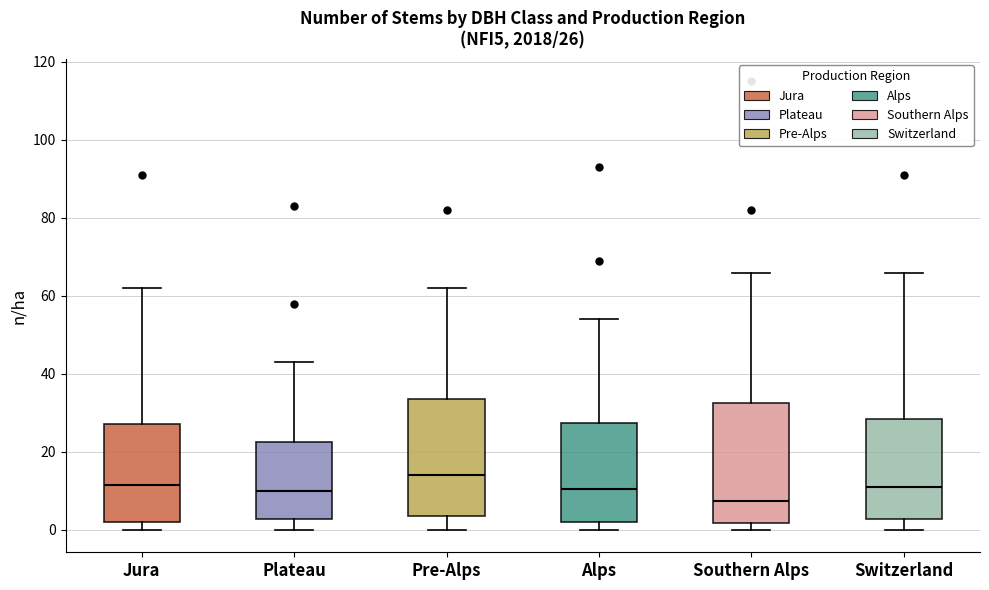

Which box has the lowest median line?

Southern Alps